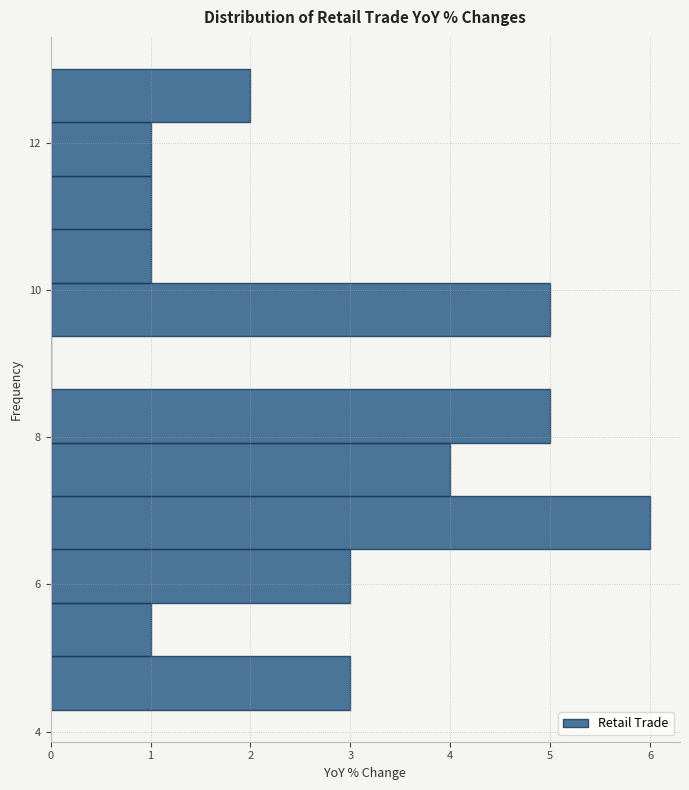

Read against the y-axis, roughly where is the centre of the longest bar?

6.8